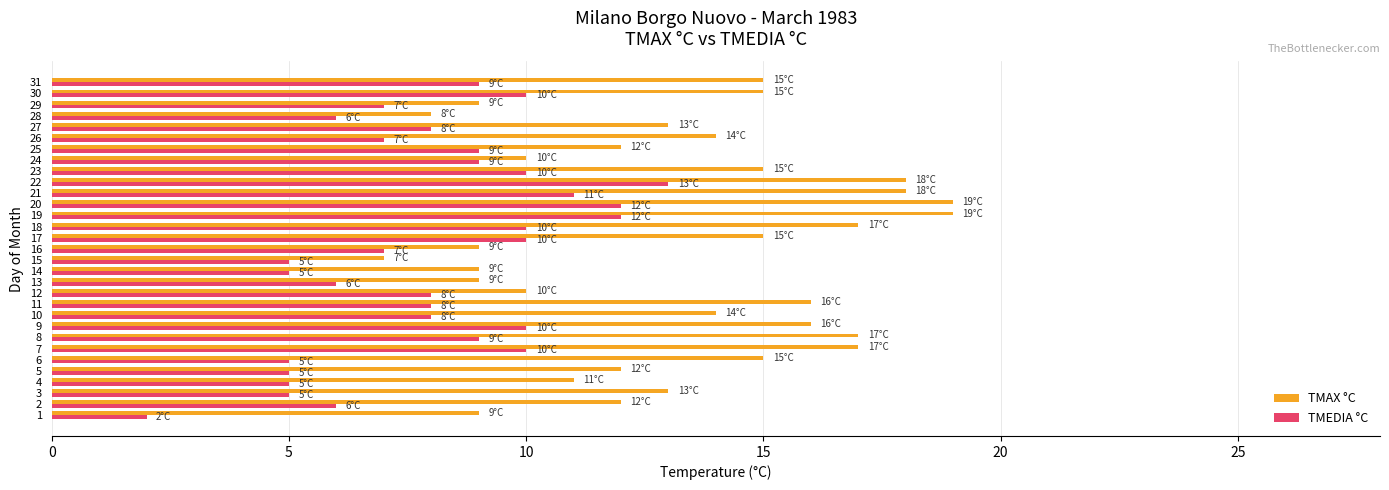

Which series has the largest total across all categories?

TMAX °C